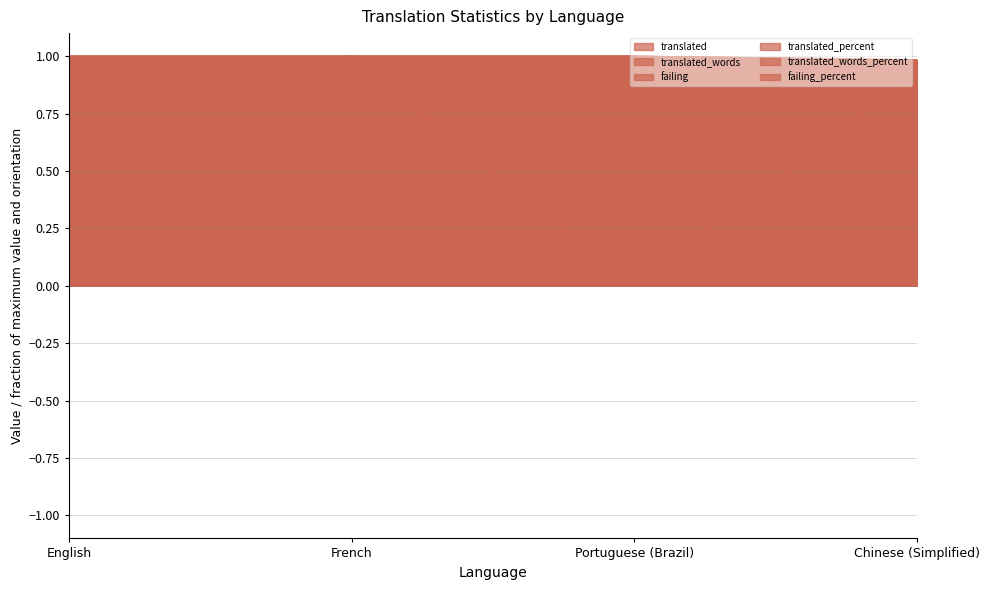

How many translated_words_percent values are between 1 and 2?

3